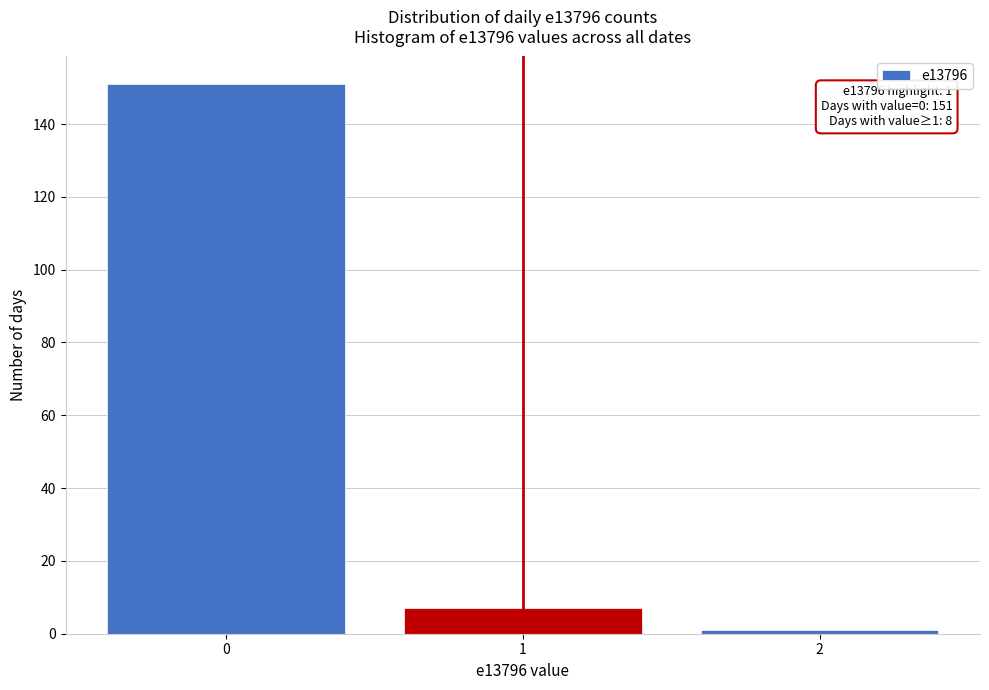

Reading left to right, list all the values displayed in this chart.

151	7	1